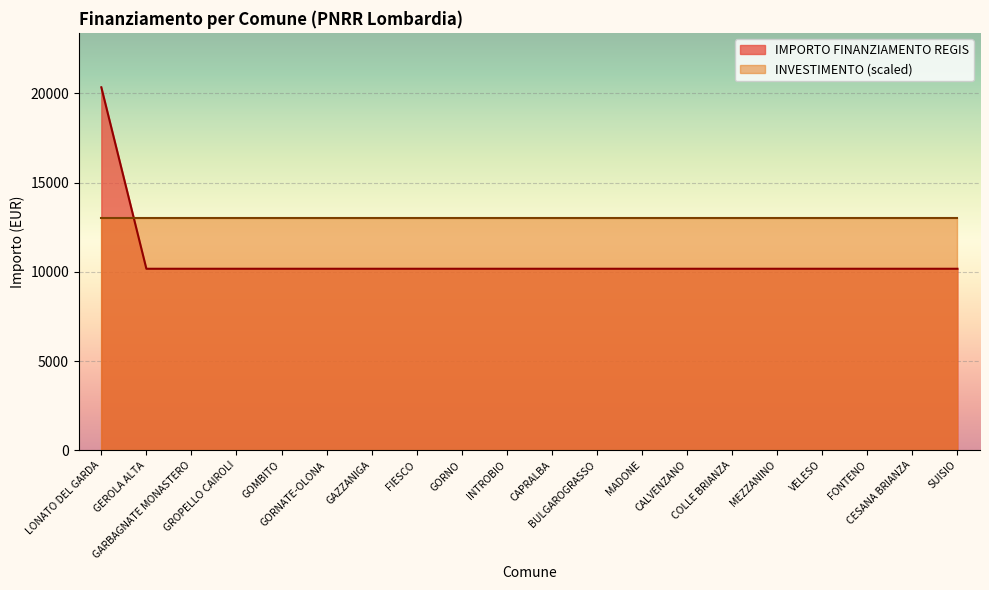

List the labels in order of value, smallest first.

GEROLA ALTA, GARBAGNATE MONASTERO, GROPELLO CAIROLI, GOMBITO, GORNATE-OLONA, GAZZANIGA, FIESCO, GORNO, INTROBIO, CAPRALBA, BULGAROGRASSO, MADONE, CALVENZANO, COLLE BRIANZA, MEZZANINO, VELESO, FONTENO, CESANA BRIANZA, SUISIO, LONATO DEL GARDA